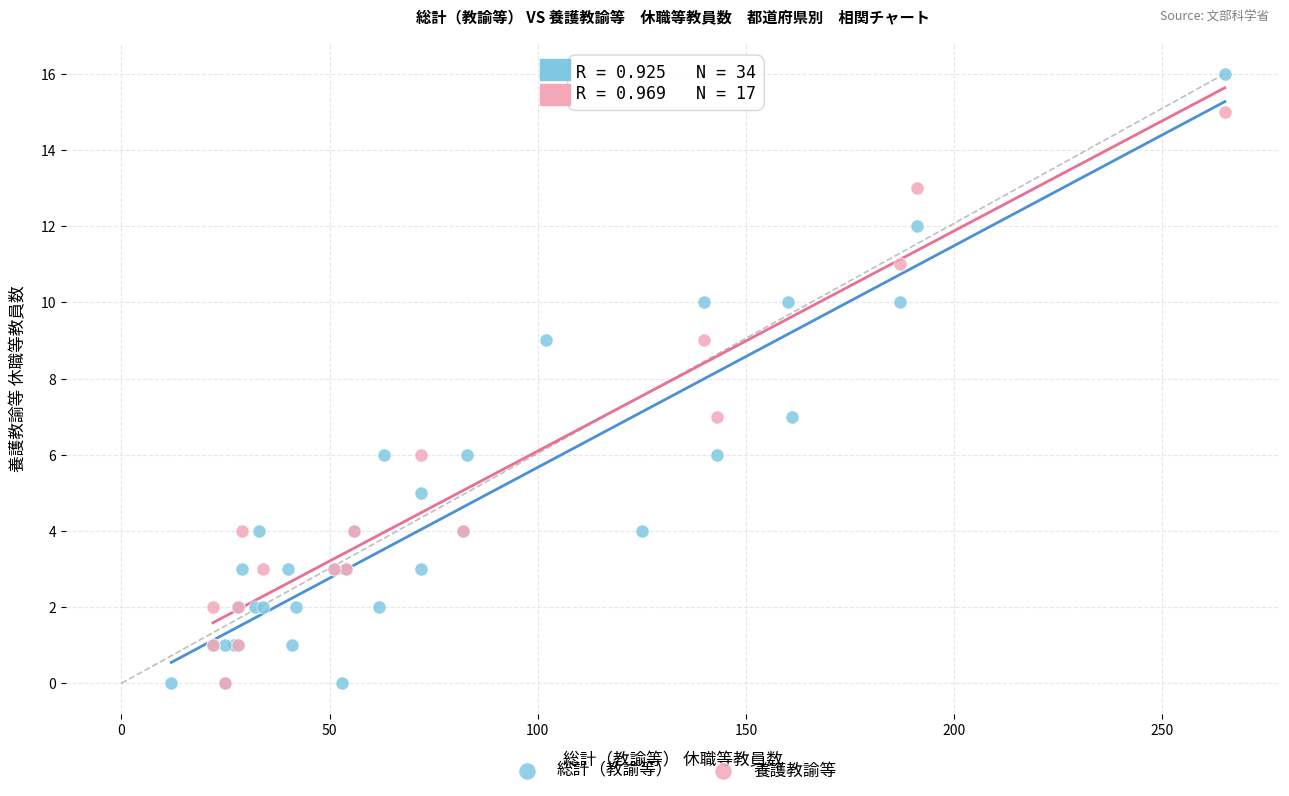

Which series has the widest spread of Y values?

総計（教諭等）